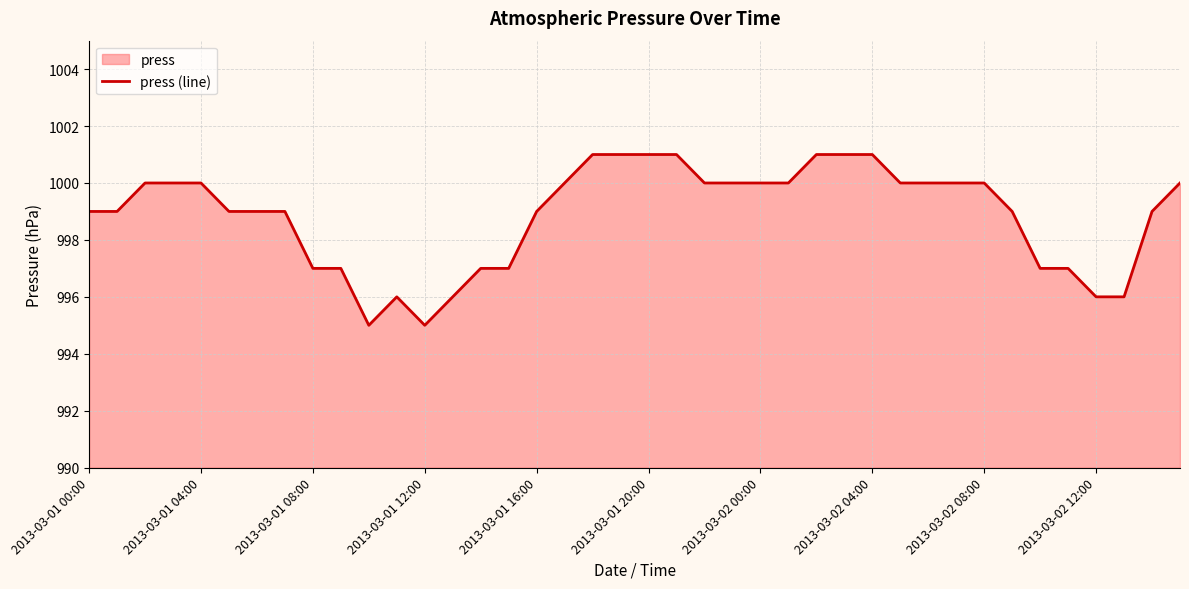

The value at 2013-03-01 16:00 is 308. True or false?

False